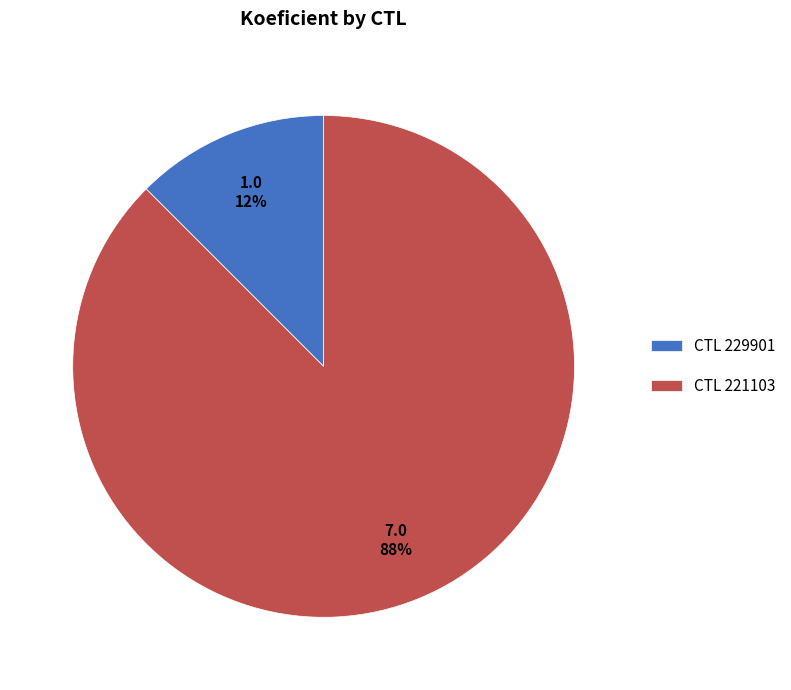

Between CTL 229901 and CTL 221103, which is larger?

CTL 221103